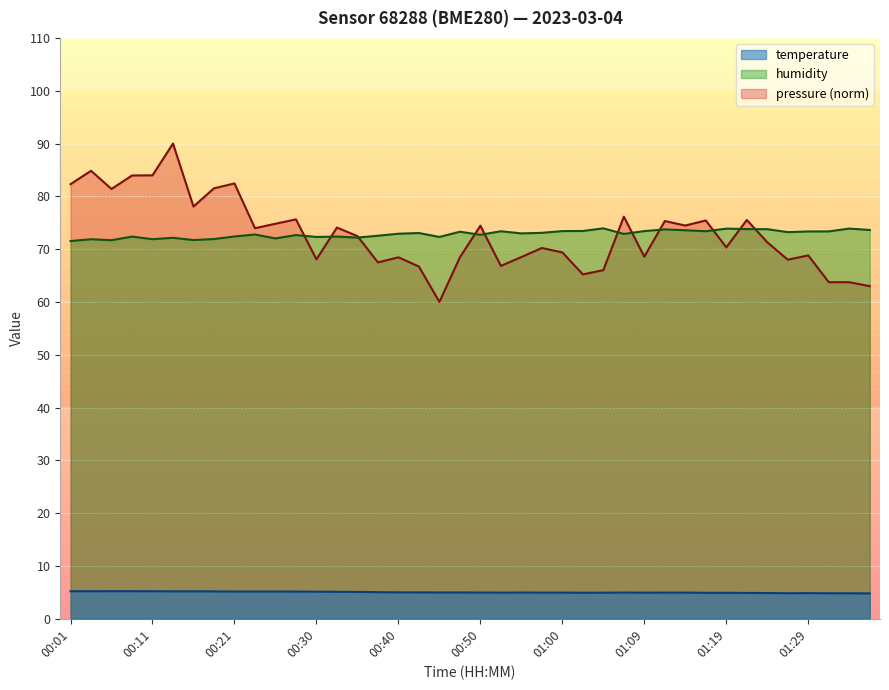

What are all the series names shown in the legend?

temperature, humidity, pressure (norm)